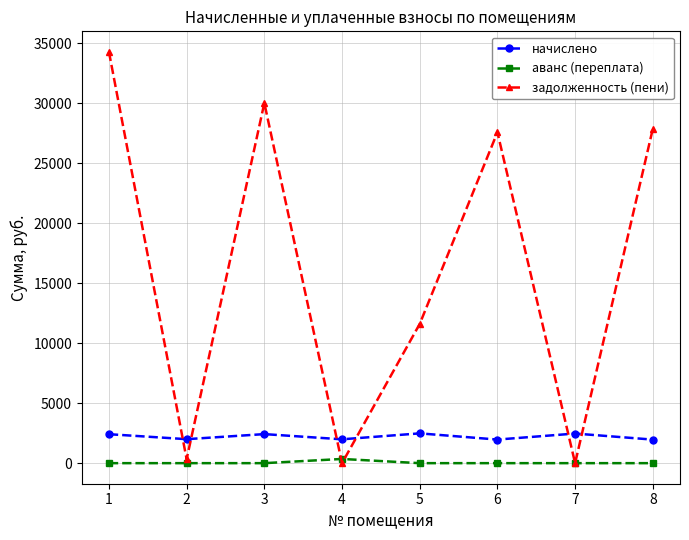

How many series are shown in this chart?

3